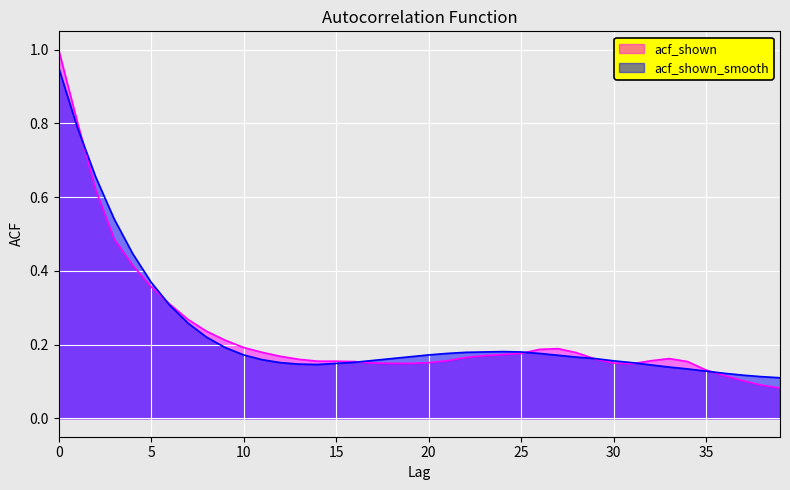

What is the difference between the acf_shown values at 5 and 9?

0.1